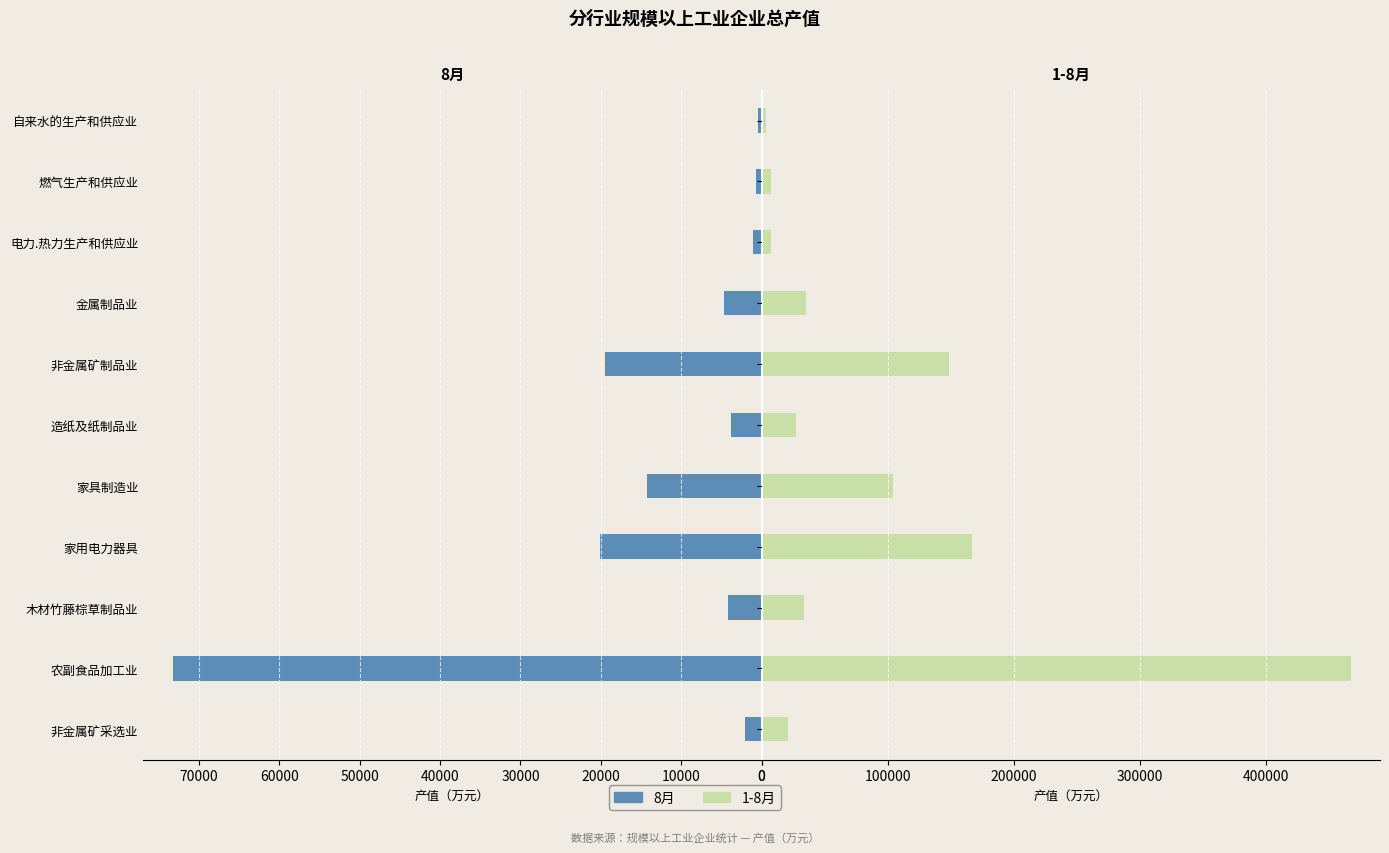

Reading left to right, transcribe all the data shown in this chart.

8月: 2122.9	73273.5	4221.8	20098.6	14278.9	3798.6	19514.5	4620.8	1069.7	711.4	486.3
1-8月: 21222.9	467197.5	33748.7	166713.4	104315.3	27240.2	148833.9	35233.4	7499.7	7470.4	3704.3